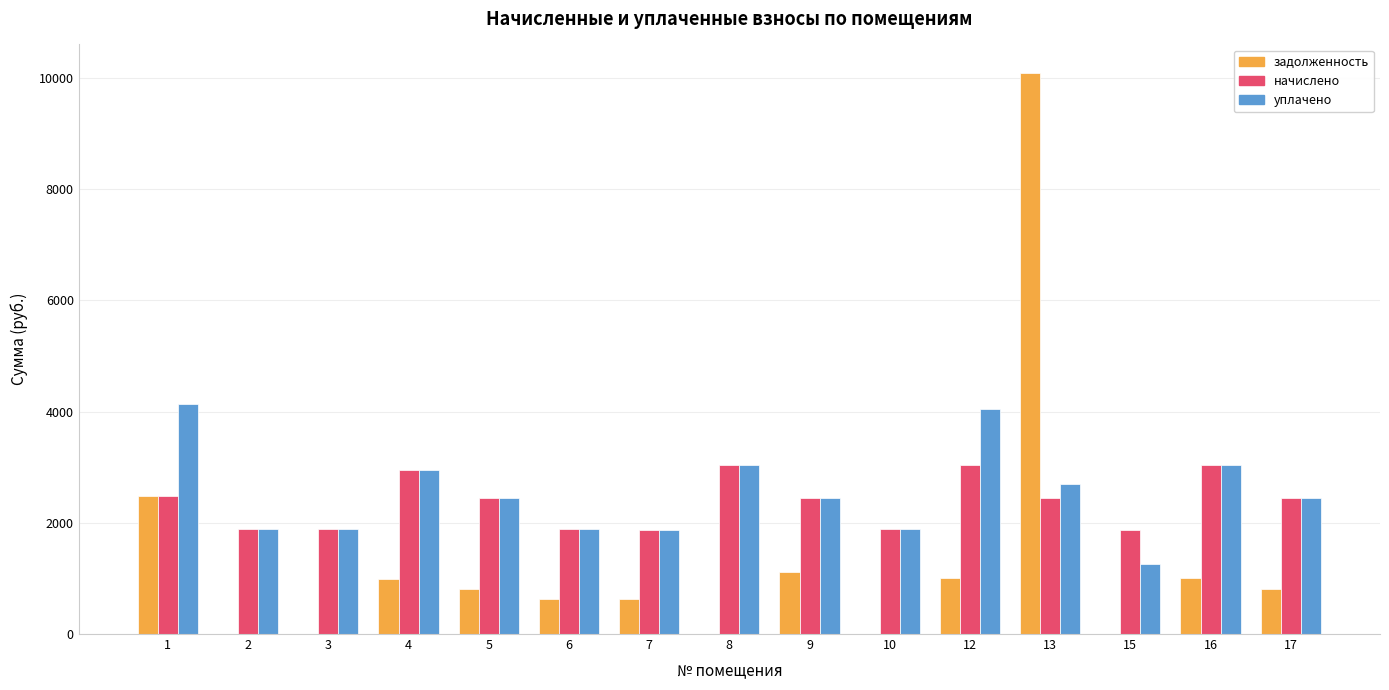

Are the bars horizontal?

No